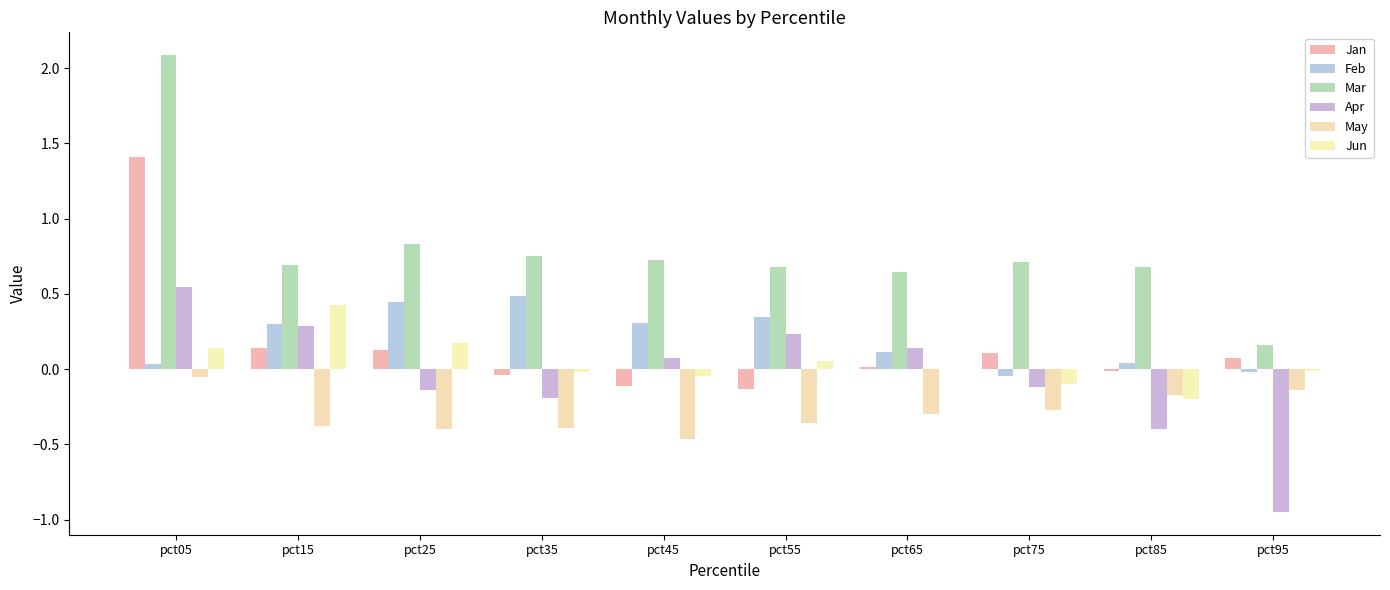

What is the average value of the Feb series?

0.2